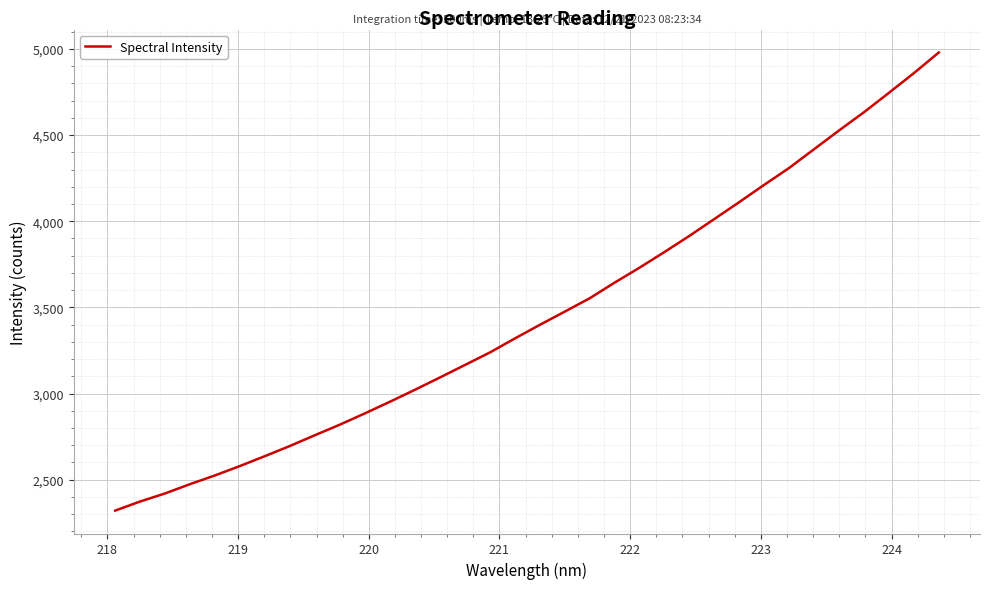

What is the difference between the maximum and minimum values?

2659.3